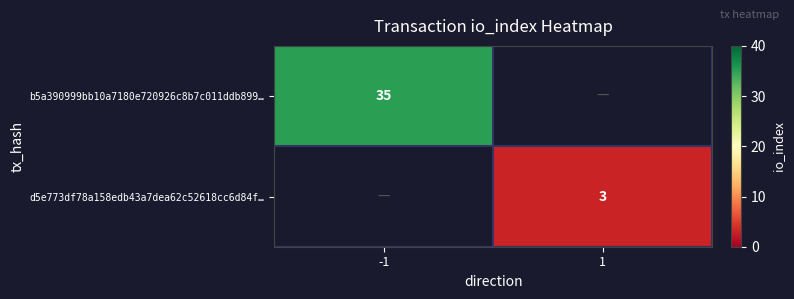

Which label corresponds to the largest value in the chart?

-1